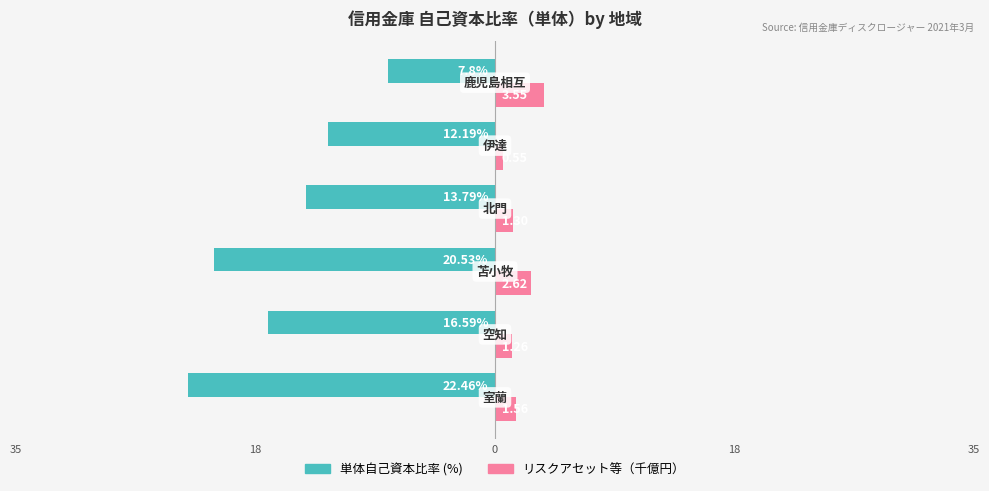

What are all the series names shown in the legend?

単体自己資本比率 (%), リスクアセット等（千億円）